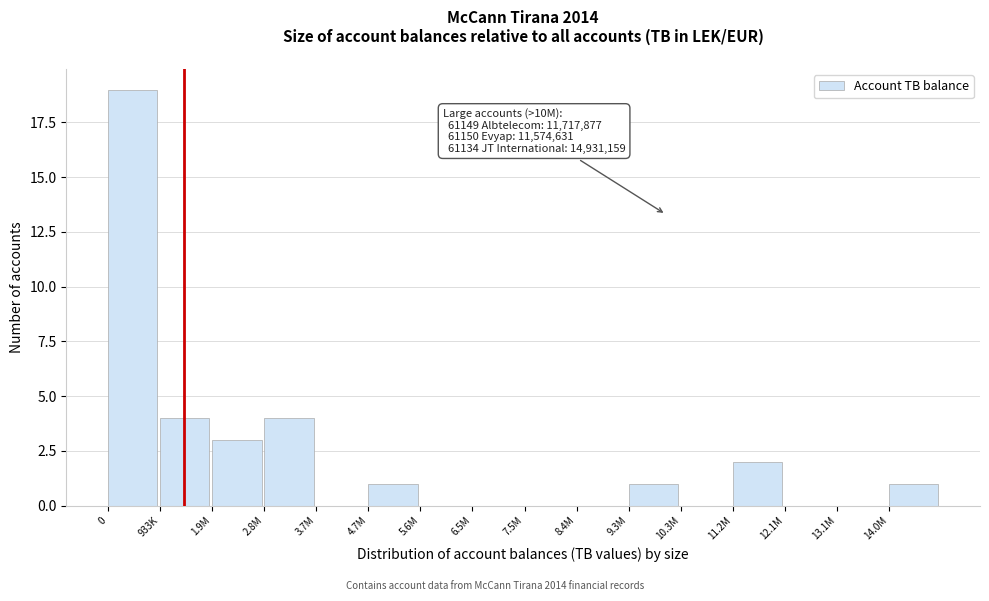

Reading left to right, extract all data points from this chart.

0=19	933K=4	1.9M=3	2.8M=4	3.7M=0	4.7M=1	5.6M=0	6.5M=0	7.5M=0	8.4M=0	9.3M=1	10.3M=0	11.2M=2	12.1M=0	13.1M=0	14.0M=1